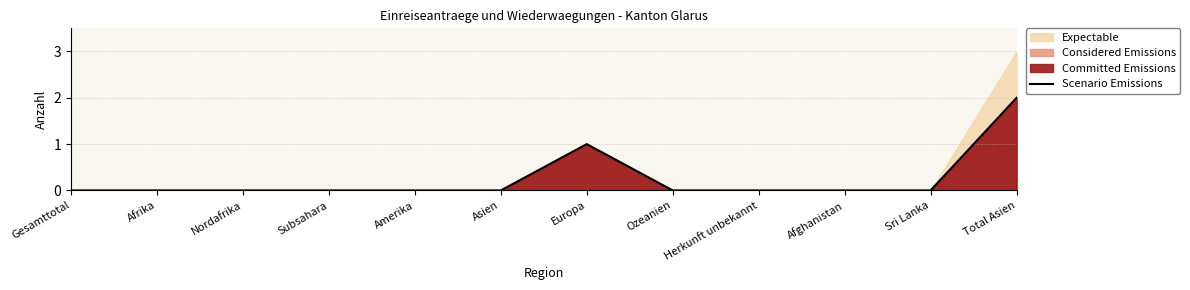

List the labels in order of value, smallest first.

Gesamttotal, Afrika, Nordafrika, Subsahara, Amerika, Asien, Ozeanien, Herkunft unbekannt, Afghanistan, Sri Lanka, Europa, Total Asien